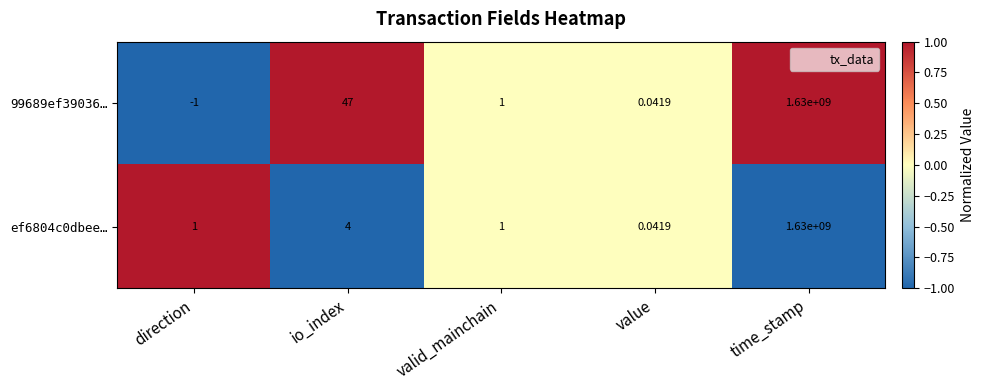

At which category is the sum across all series the highest?

time_stamp